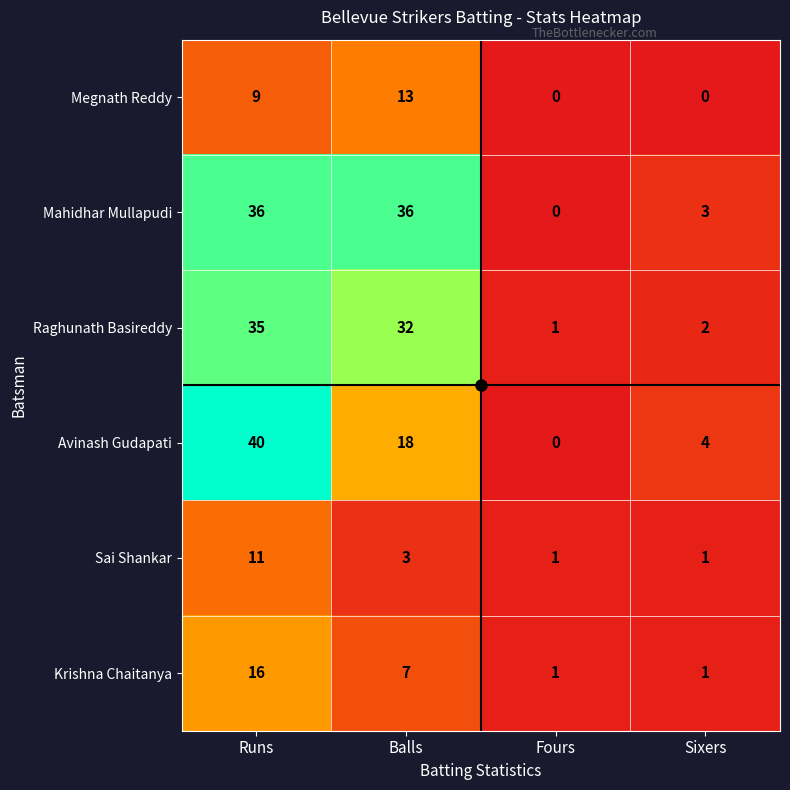

At which label does Mahidhar Mullapudi reach its minimum?

Fours